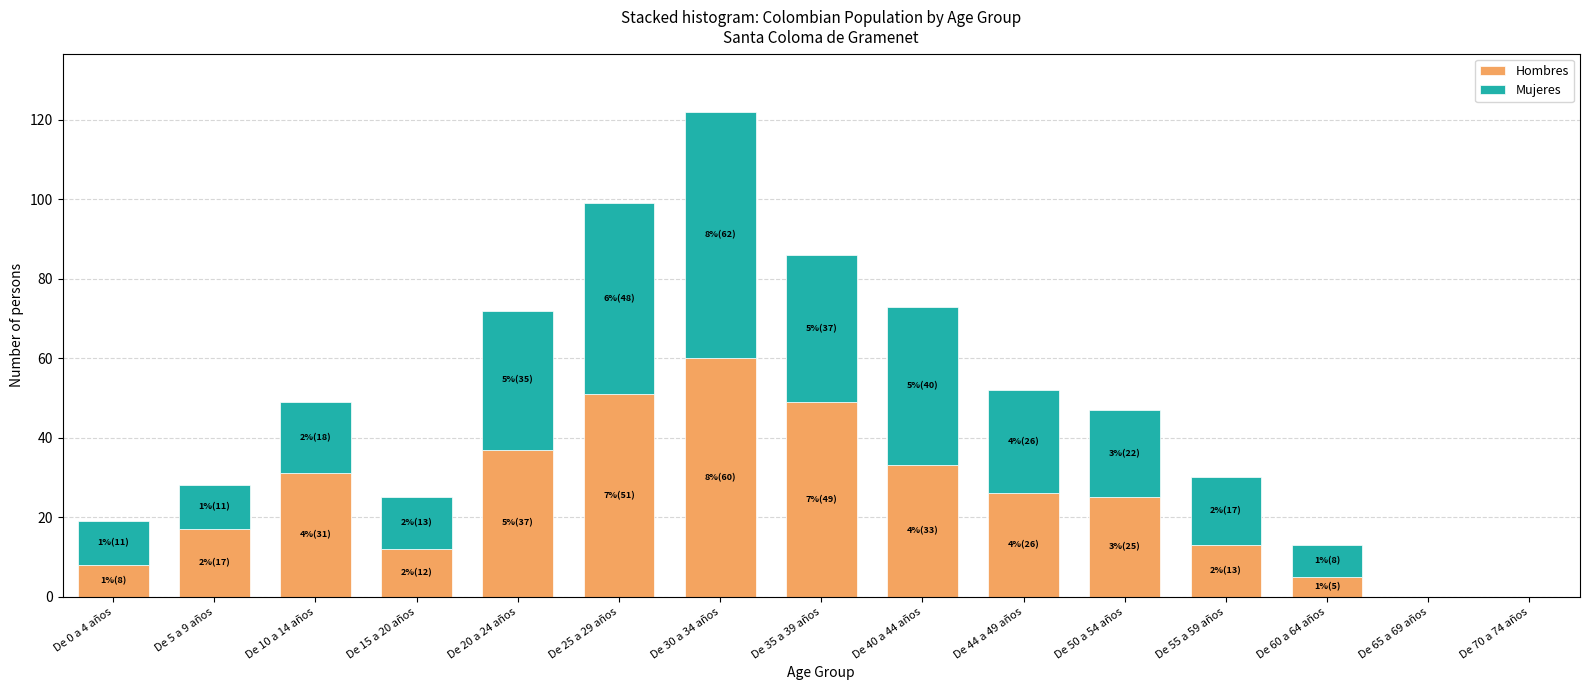

Reading left to right, transcribe the values for Hombres.

De 0 a 4 años=8	De 5 a 9 años=17	De 10 a 14 años=31	De 15 a 20 años=12	De 20 a 24 años=37	De 25 a 29 años=51	De 30 a 34 años=60	De 35 a 39 años=49	De 40 a 44 años=33	De 44 a 49 años=26	De 50 a 54 años=25	De 55 a 59 años=13	De 60 a 64 años=5	De 65 a 69 años=0	De 70 a 74 años=0